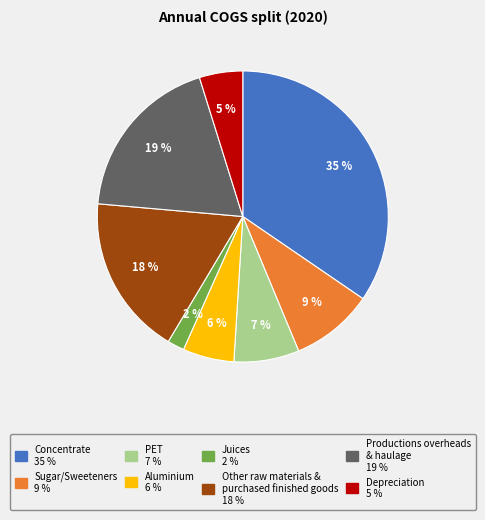

Is there any slice that represents more than half of the pie?

No